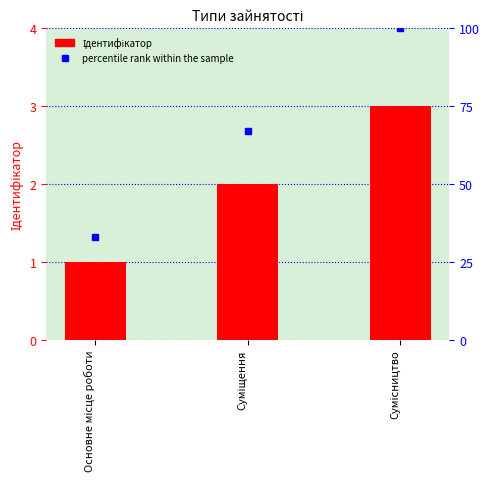

Which series changed the most between Основне місце роботи and Сумісництво?

percentile rank within the sample